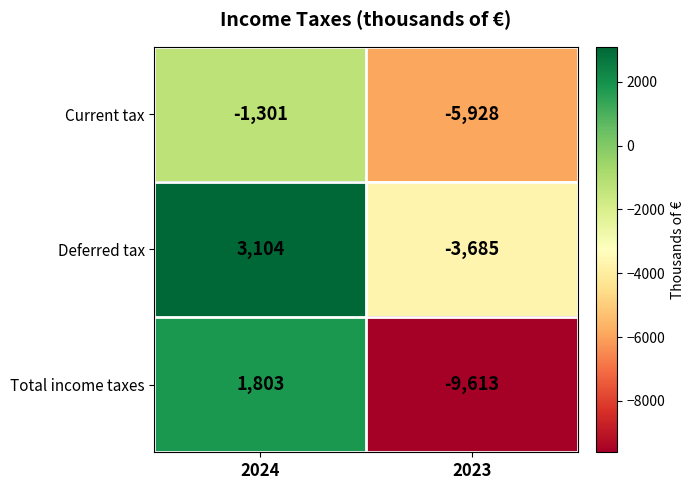

Reading right to left, transcribe all the data shown in this chart.

Current tax: -5928	-1301
Deferred tax: -3685	3104
Total income taxes: -9613	1803